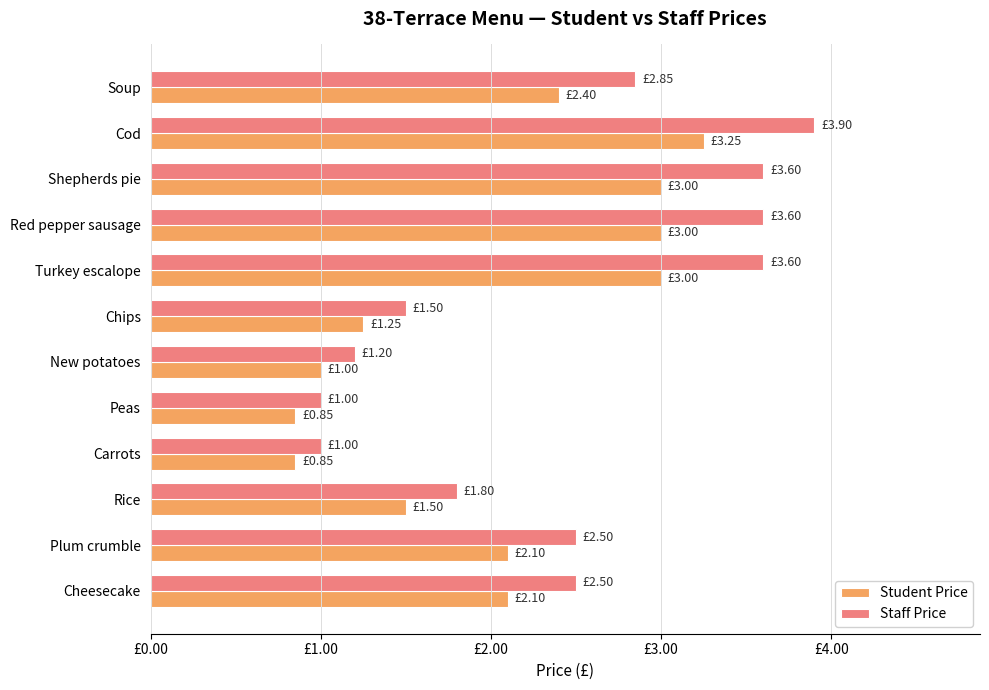

What is the difference between the maximum and minimum values in the Student Price series?

2.4